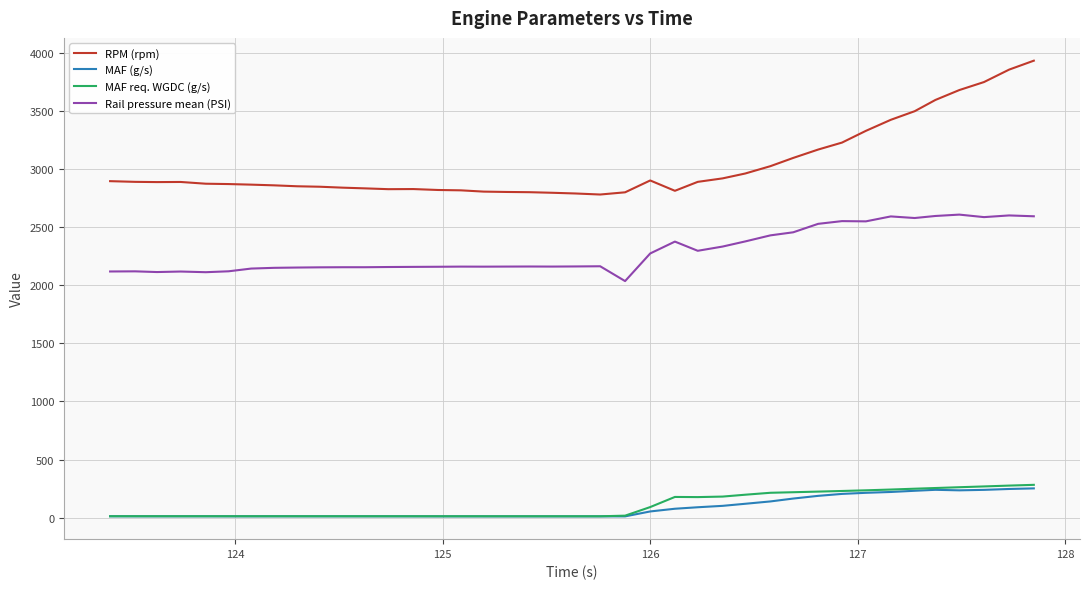

True or false: RPM (rpm) and MAF (g/s) cross at least once.

False